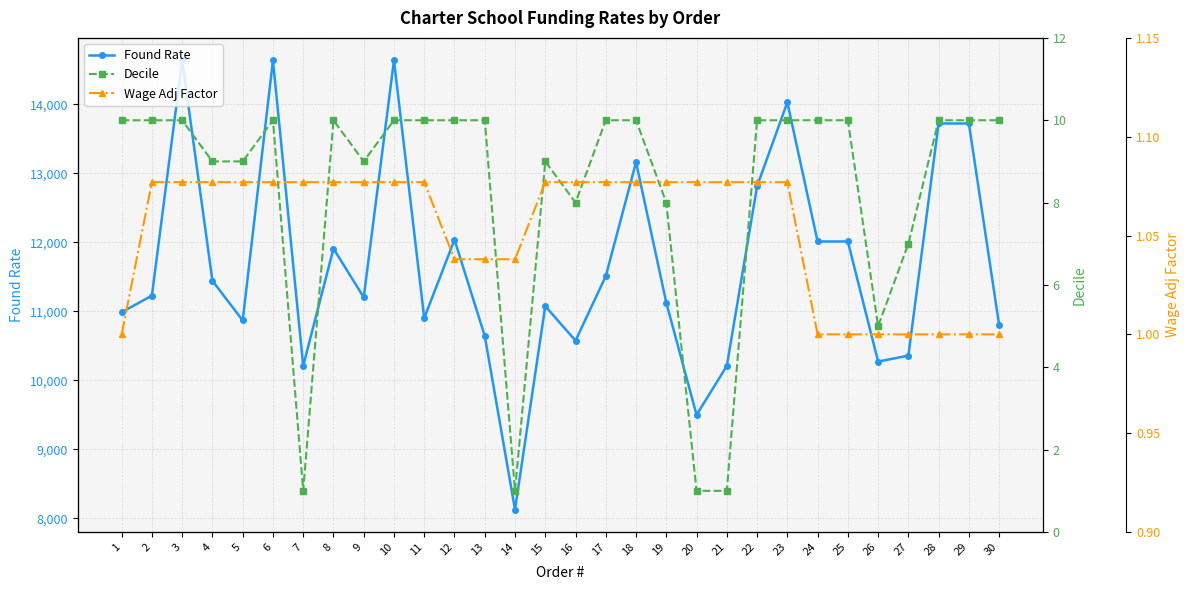

What is the total value across all series at 4?

11450.1